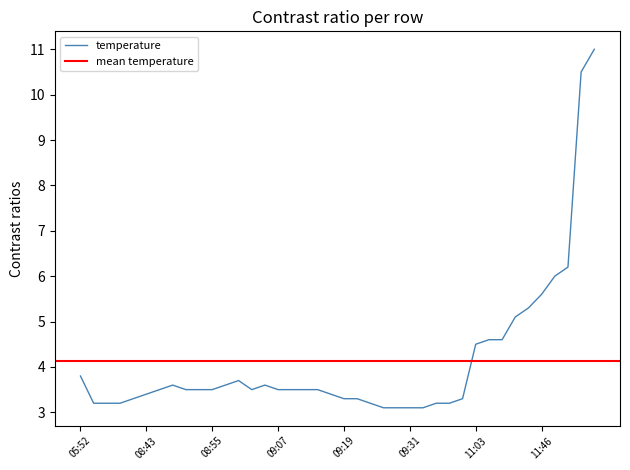

Rank the categories by value from highest to lowest.

14:13, 14:11, 13:01, 12:54, 11:46, 11:31, 11:24, 11:06, 11:08, 11:03, 05:52, 09:00, 08:48, 08:57, 09:05, 08:45, 08:50, 08:52, 08:55, 09:02, 09:07, 09:09, 09:12, 09:14, 08:43, 09:17, 08:40, 09:19, 09:22, 09:44, 08:18, 08:25, 08:35, 09:24, 09:36, 09:39, 09:26, 09:29, 09:31, 09:34